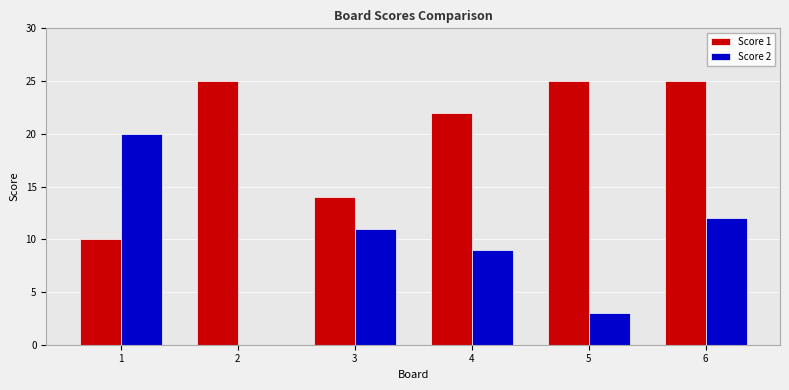

What is the maximum value for Score 2?

20